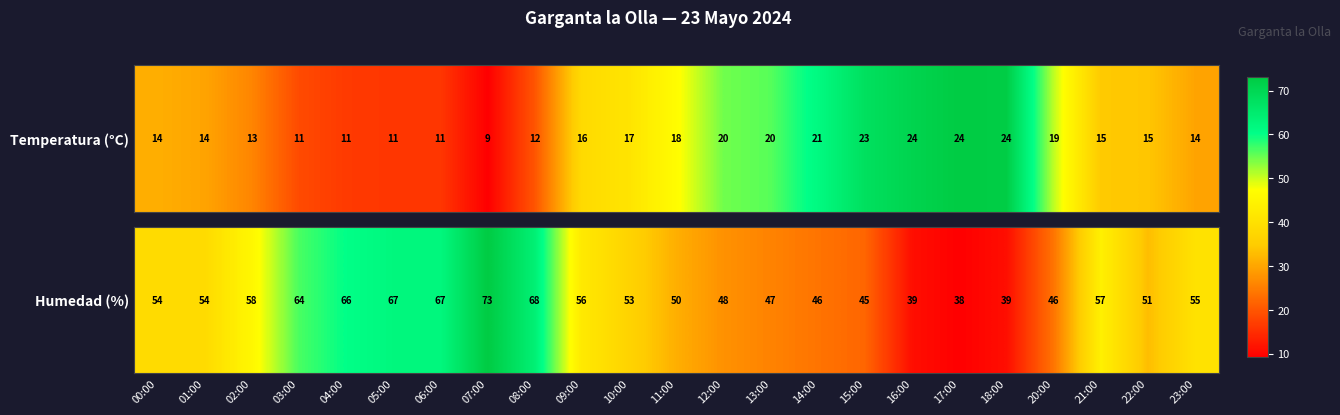

List the labels in order of value, largest first.

07:00, 08:00, 05:00, 06:00, 04:00, 03:00, 02:00, 21:00, 09:00, 23:00, 00:00, 01:00, 10:00, 22:00, 11:00, 12:00, 13:00, 14:00, 20:00, 15:00, 16:00, 18:00, 17:00